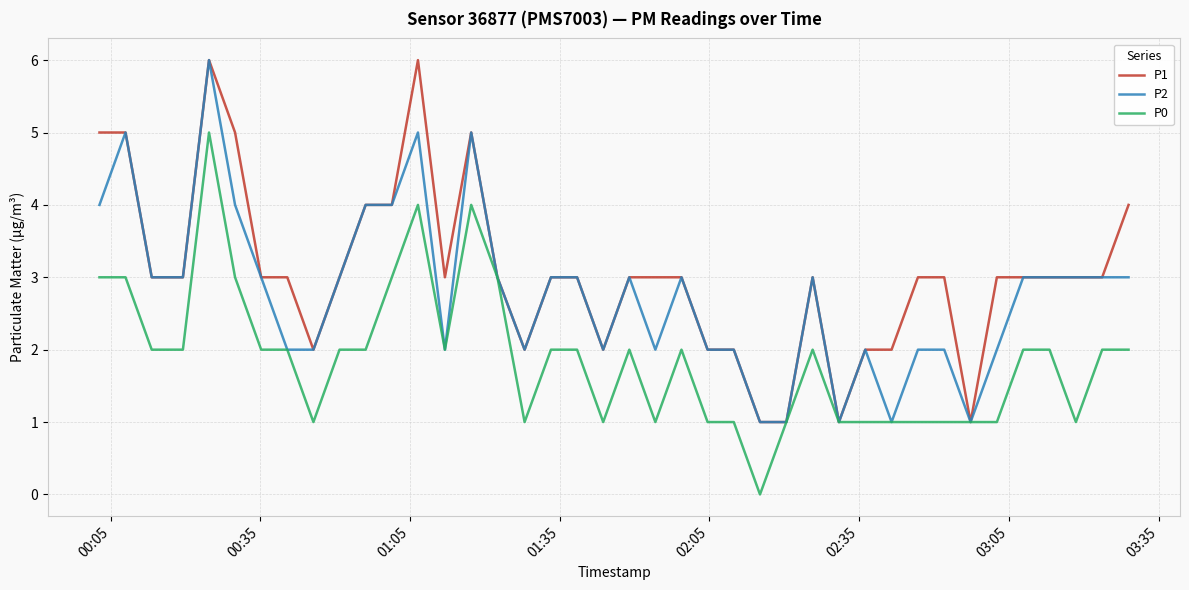

What is the greatest value displayed?

6